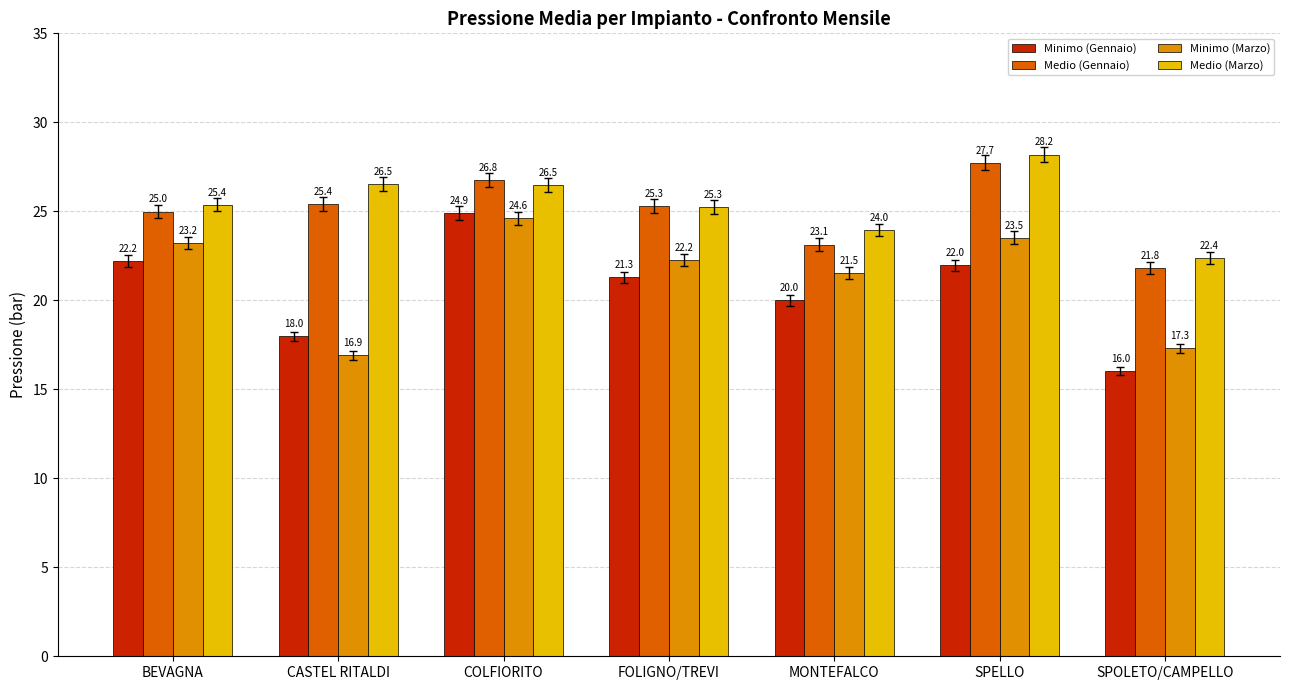

Between FOLIGNO/TREVI and SPOLETO/CAMPELLO, which series saw the biggest shift?

Minimo (Gennaio)